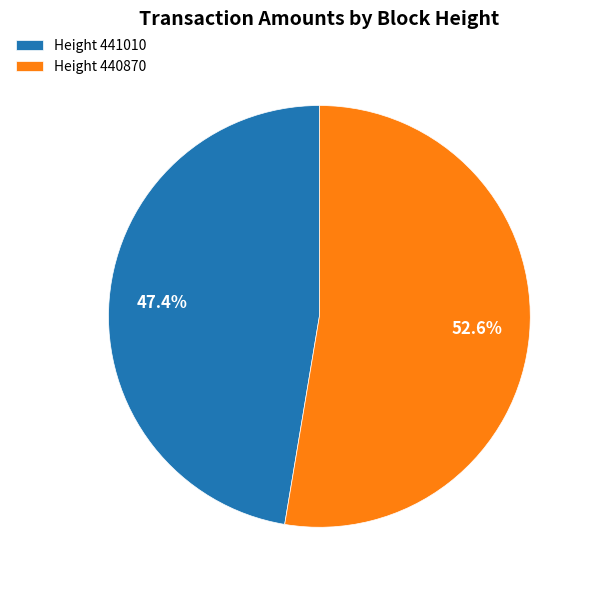

Approximately how many times larger is the value at Height 440870 compared to Height 441010?

1.1